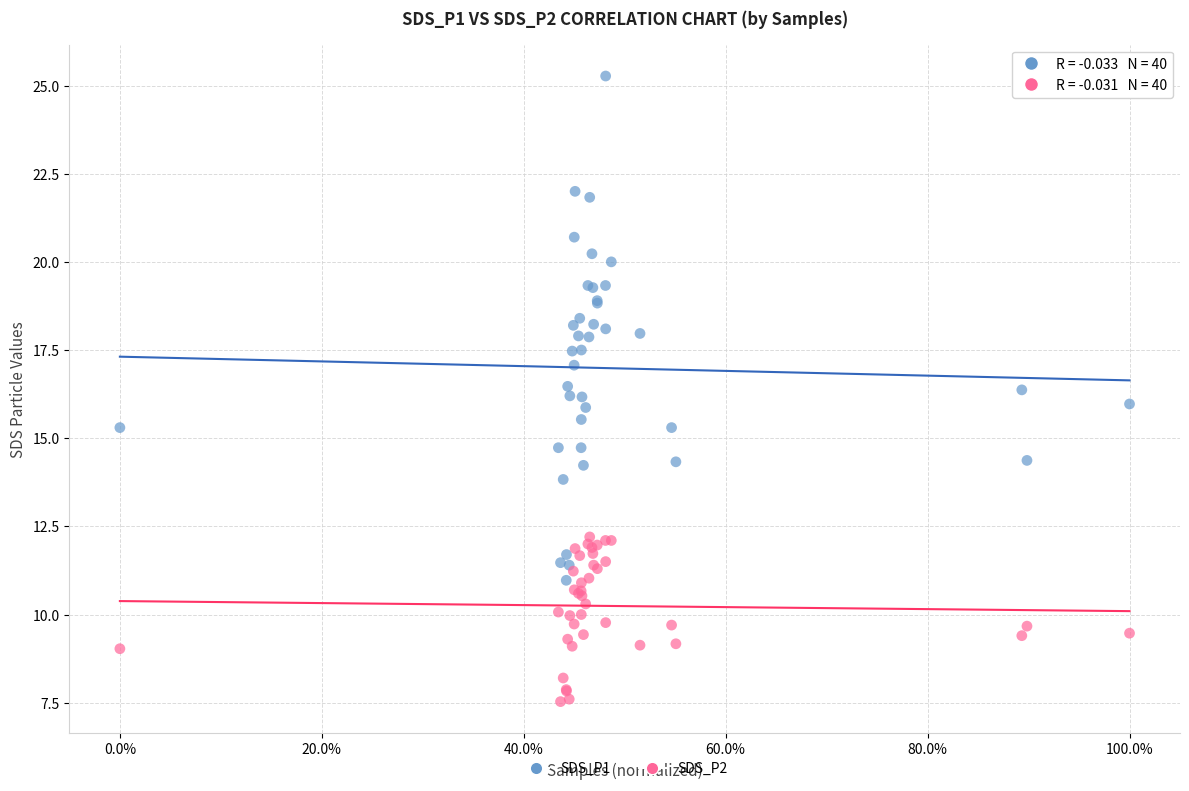

Which series reaches the minimum Y coordinate?

SDS_P2